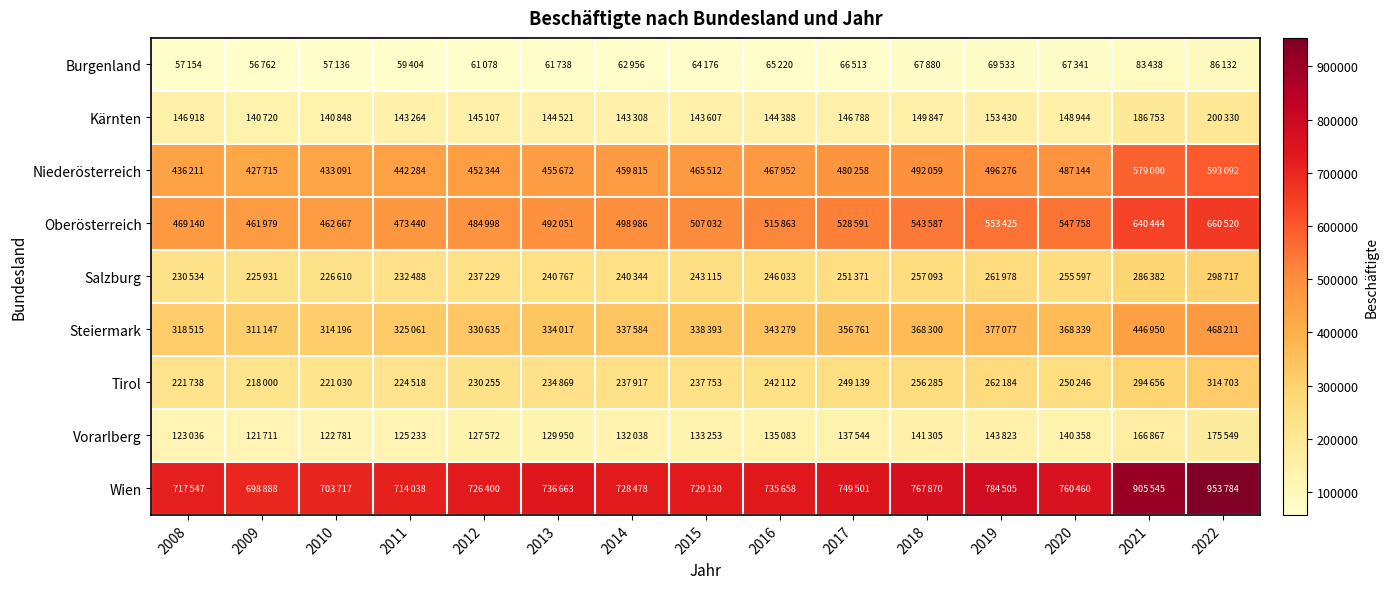

Reading left to right, extract all data points from this chart.

Burgenland: 2008=57154	2009=56762	2010=57136	2011=59404	2012=61078	2013=61738	2014=62956	2015=64176	2016=65220	2017=66513	2018=67880	2019=69533	2020=67341	2021=83438	2022=86132
Kärnten: 2008=146918	2009=140720	2010=140848	2011=143264	2012=145107	2013=144521	2014=143308	2015=143607	2016=144388	2017=146788	2018=149847	2019=153430	2020=148944	2021=186753	2022=200330
Niederösterreich: 2008=436211	2009=427715	2010=433091	2011=442284	2012=452344	2013=455672	2014=459815	2015=465512	2016=467952	2017=480258	2018=492059	2019=496276	2020=487144	2021=579000	2022=593092
Oberösterreich: 2008=469140	2009=461979	2010=462667	2011=473440	2012=484998	2013=492051	2014=498986	2015=507032	2016=515863	2017=528591	2018=543587	2019=553425	2020=547758	2021=640444	2022=660520
Salzburg: 2008=230534	2009=225931	2010=226610	2011=232488	2012=237229	2013=240767	2014=240344	2015=243115	2016=246033	2017=251371	2018=257093	2019=261978	2020=255597	2021=286382	2022=298717
Steiermark: 2008=318515	2009=311147	2010=314196	2011=325061	2012=330635	2013=334017	2014=337584	2015=338393	2016=343279	2017=356761	2018=368300	2019=377077	2020=368339	2021=446950	2022=468211
Tirol: 2008=221738	2009=218000	2010=221030	2011=224518	2012=230255	2013=234869	2014=237917	2015=237753	2016=242112	2017=249139	2018=256285	2019=262184	2020=250246	2021=294656	2022=314703
Vorarlberg: 2008=123036	2009=121711	2010=122781	2011=125233	2012=127572	2013=129950	2014=132038	2015=133253	2016=135083	2017=137544	2018=141305	2019=143823	2020=140358	2021=166867	2022=175549
Wien: 2008=717547	2009=698888	2010=703717	2011=714038	2012=726400	2013=736663	2014=728478	2015=729130	2016=735658	2017=749501	2018=767870	2019=784505	2020=760460	2021=905545	2022=953784